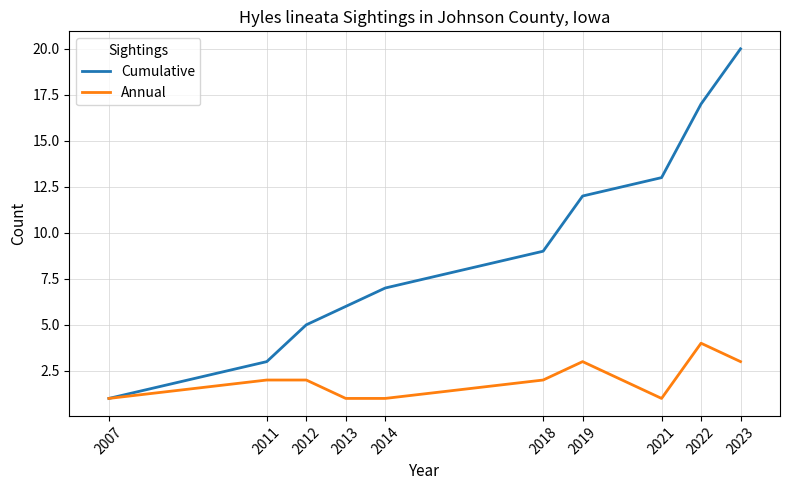

Which series has the largest range (max minus min)?

Cumulative